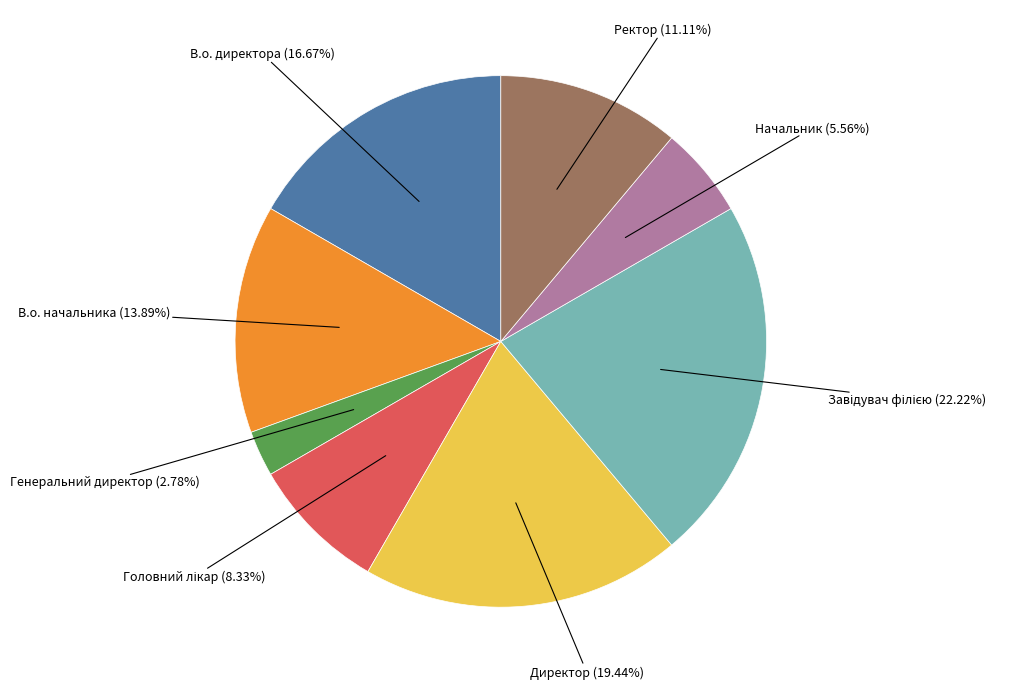

Is there a majority slice in this chart?

No